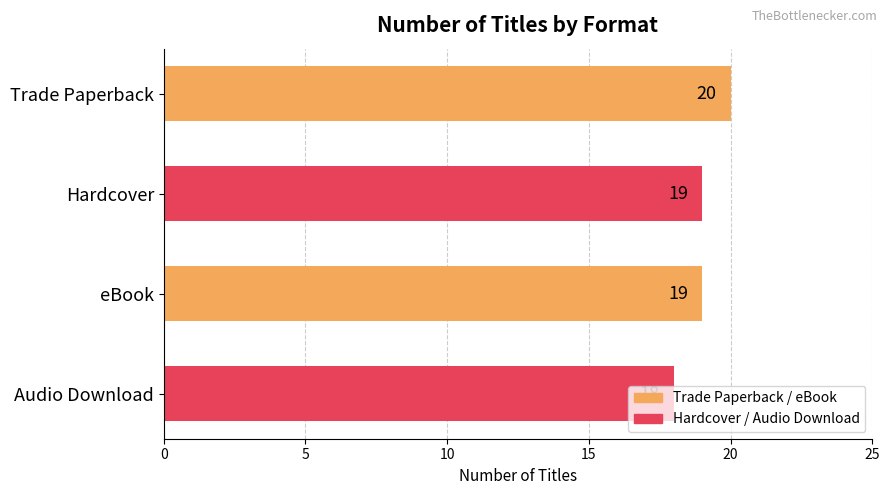

What is the difference between the maximum and minimum values?

2